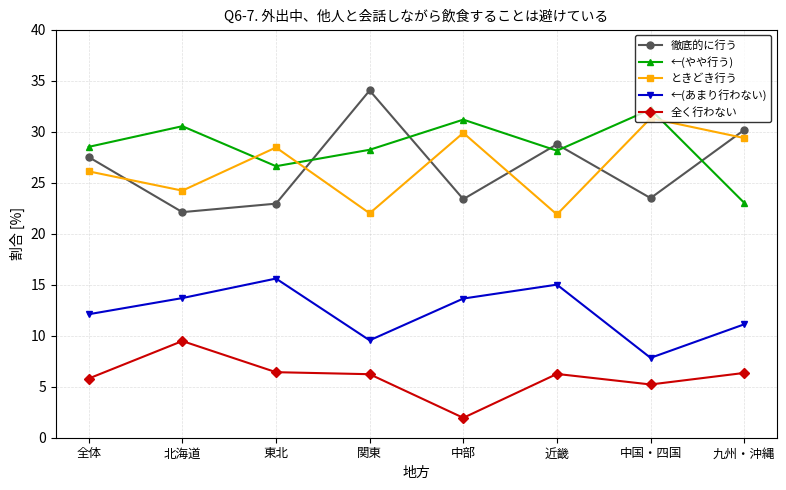

True or false: ときどき行う has more than 2 interior local peaks.

True